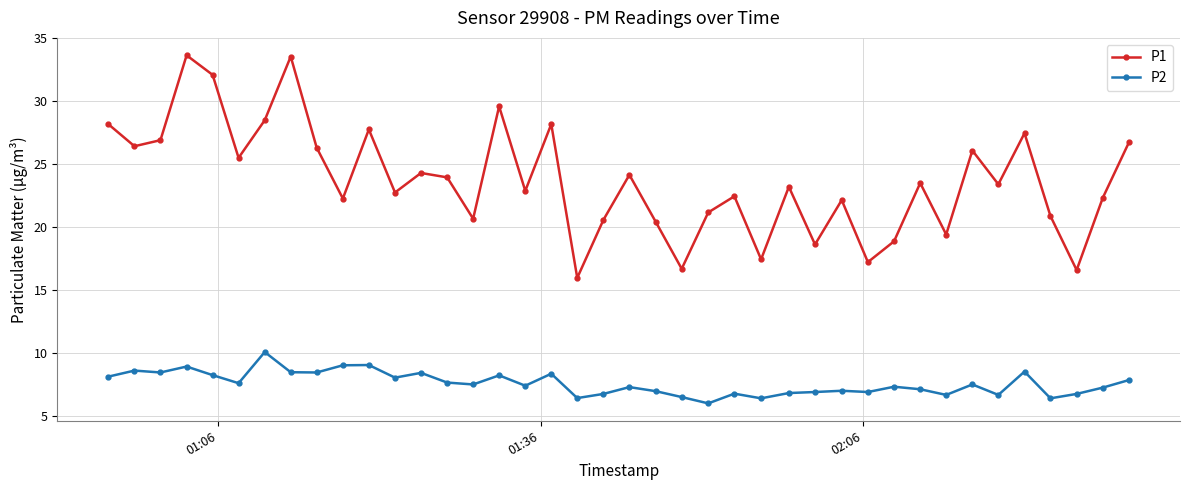

Rank the series by their average value, from lowest to highest.

P2, P1